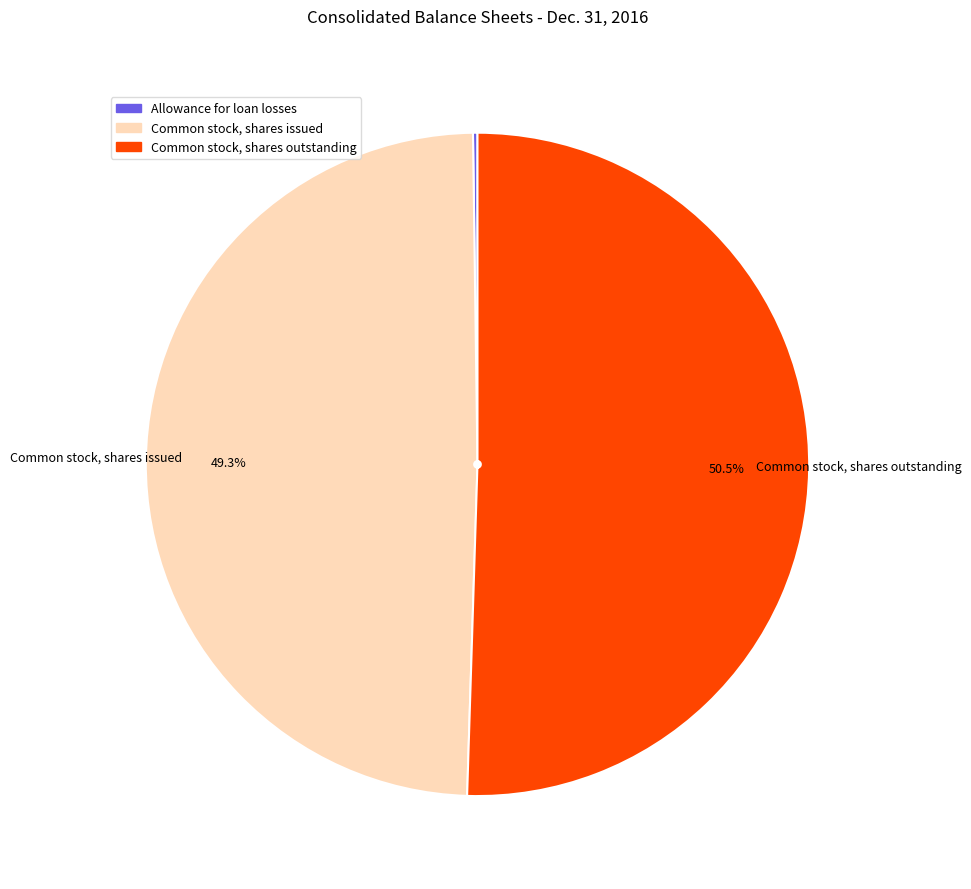

To the nearest percent, what is the average slice percentage?

33%